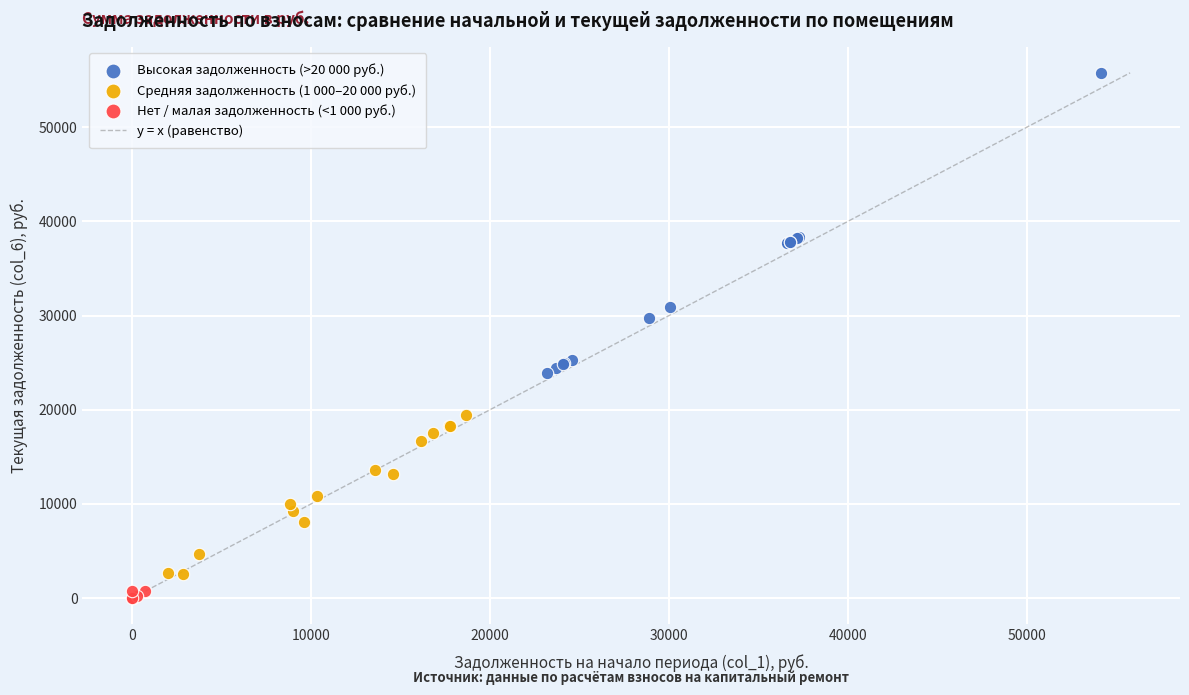

Which series contains the highest Y value?

Высокая задолженность (>20 000 руб.)